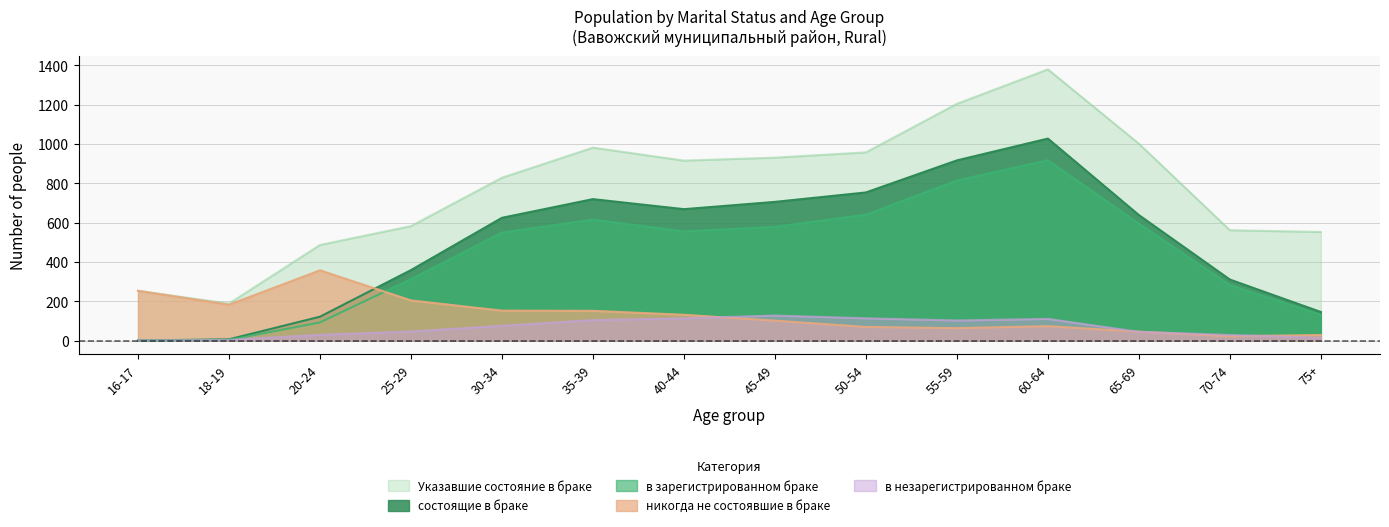

Rank the series by their maximum value, from lowest to highest.

в незарегистрированном браке, никогда не состоявшие в браке, в зарегистрированном браке, состоящие в браке, Указавшие состояние в браке